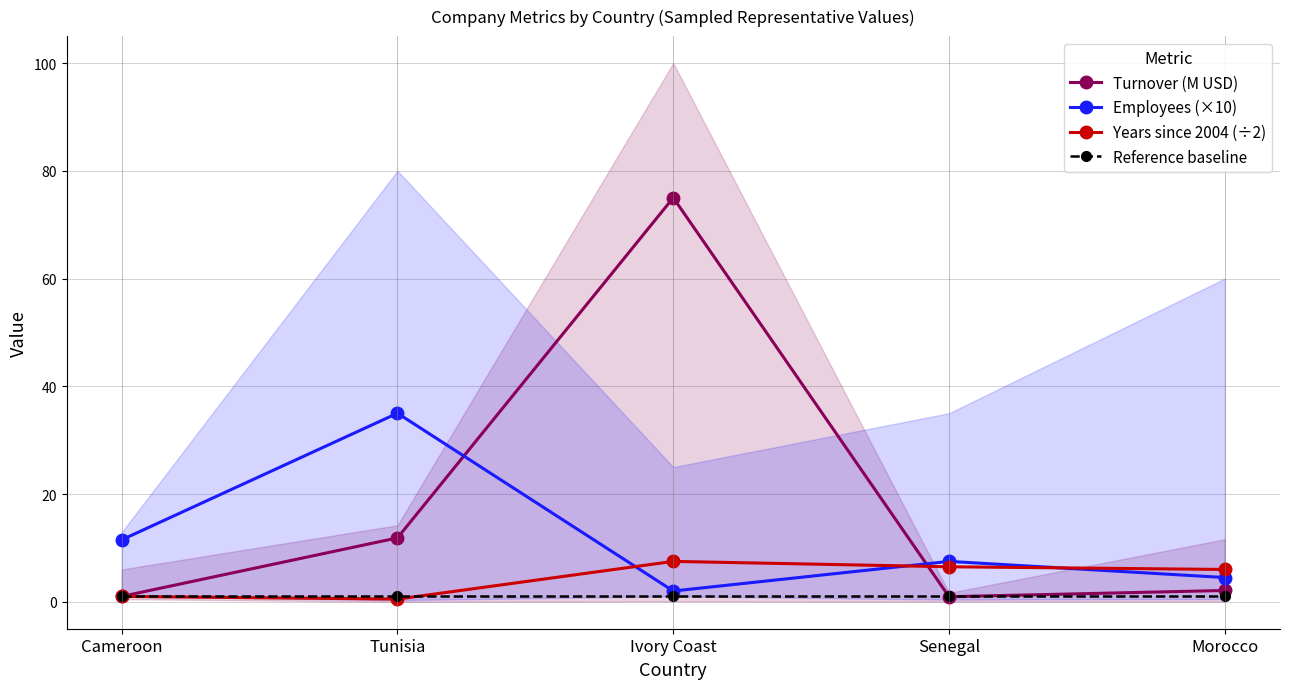

How many distinct data groups are displayed?

4